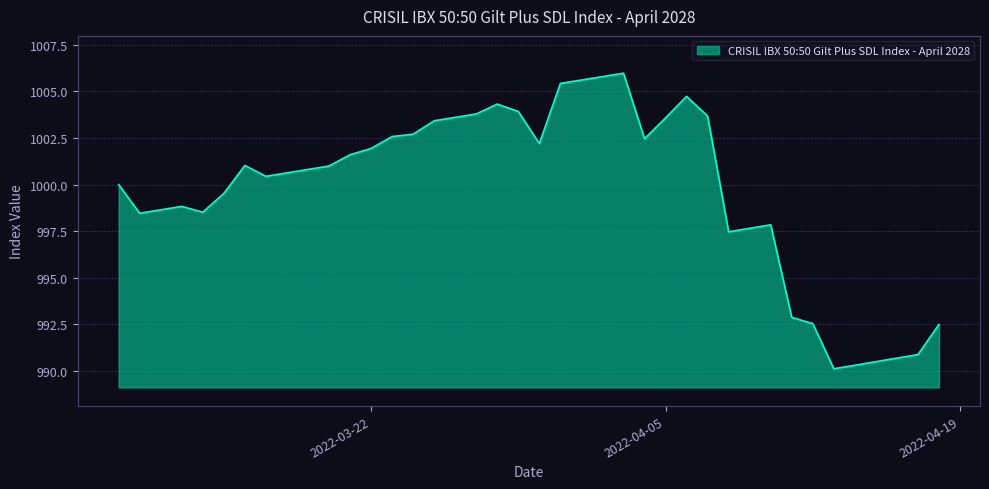

What is the minimum value shown in the chart?

990.1